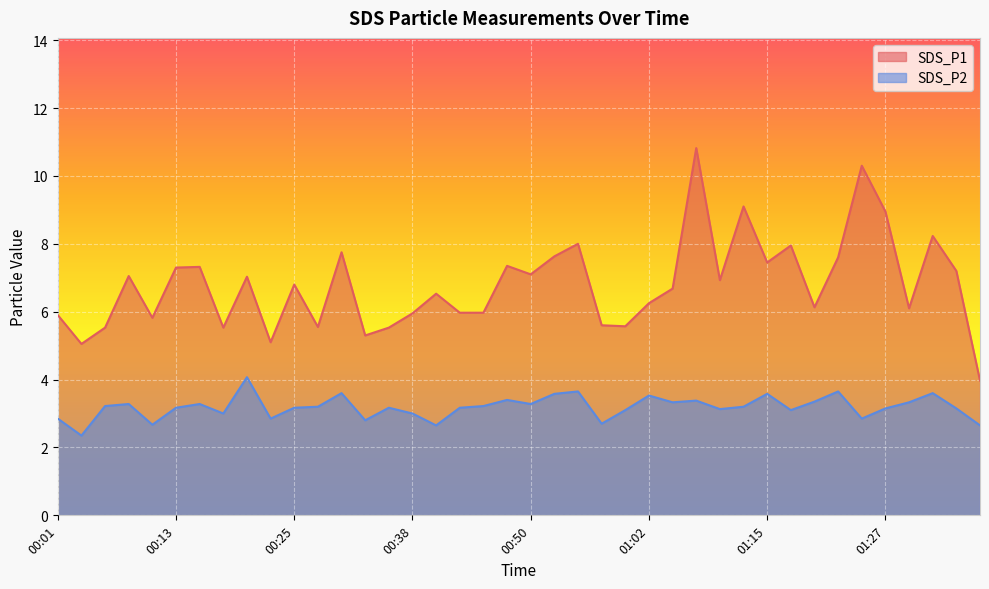

True or false: SDS_P2 has more than 2 interior local peaks.

True